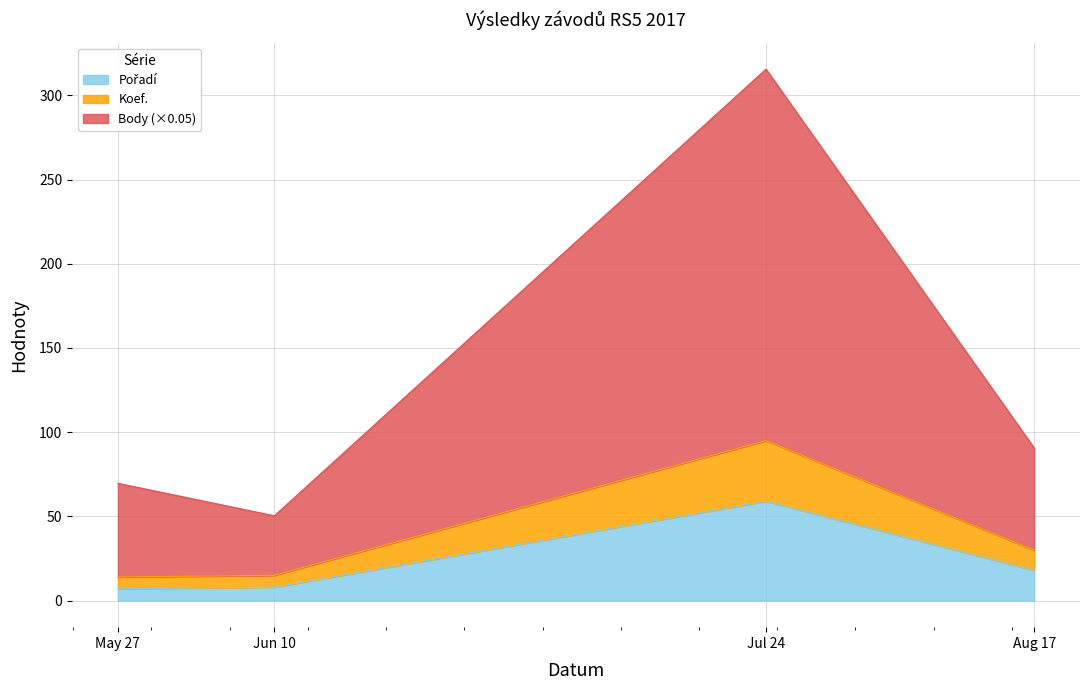

At which category is the sum across all series the highest?

Jul 24